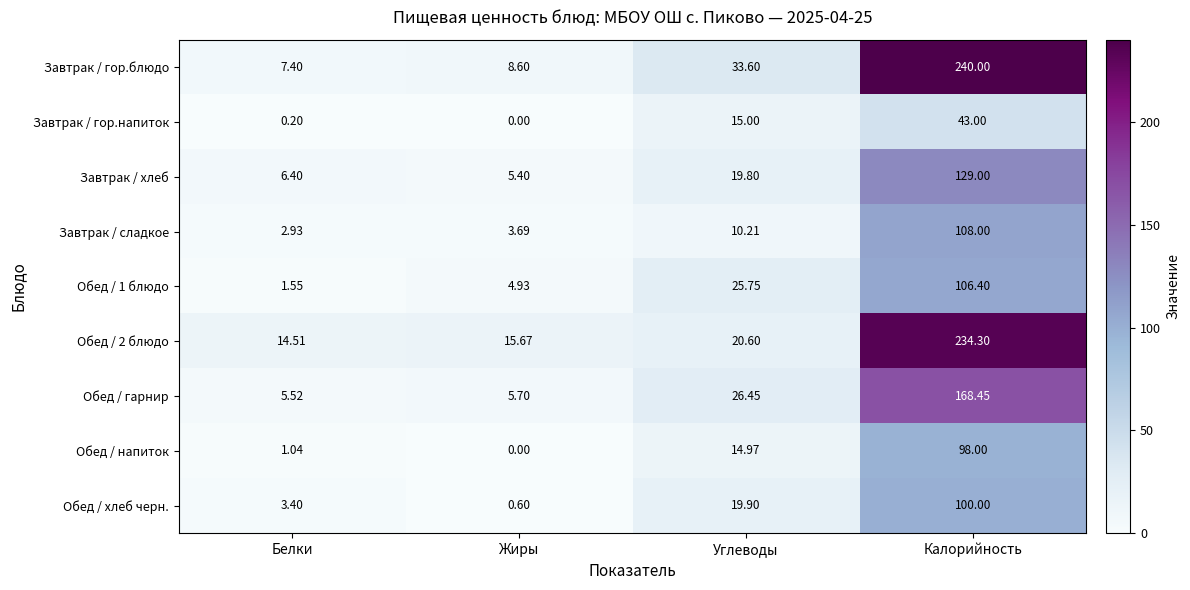

List the labels in order of Завтрак / сладкое value, smallest first.

Белки, Жиры, Углеводы, Калорийность